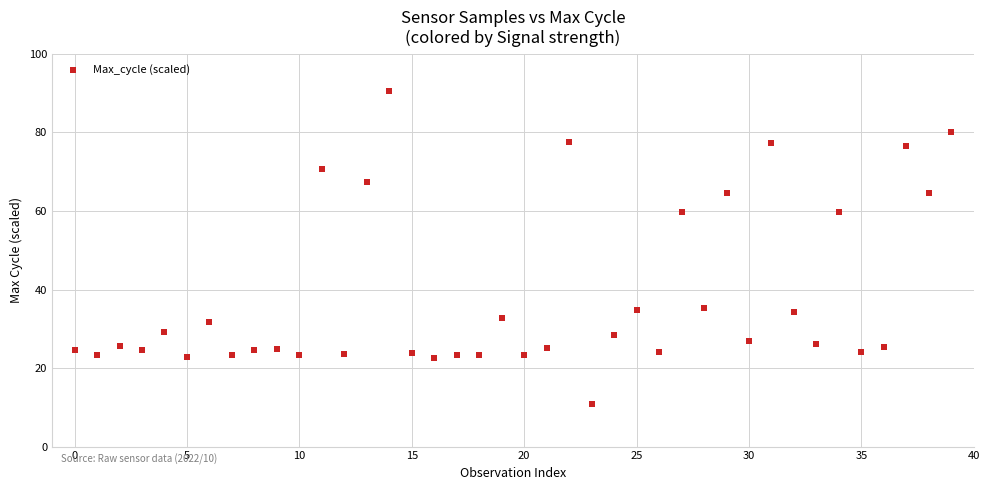

What is the range of Y values (max minus min)?

79.6